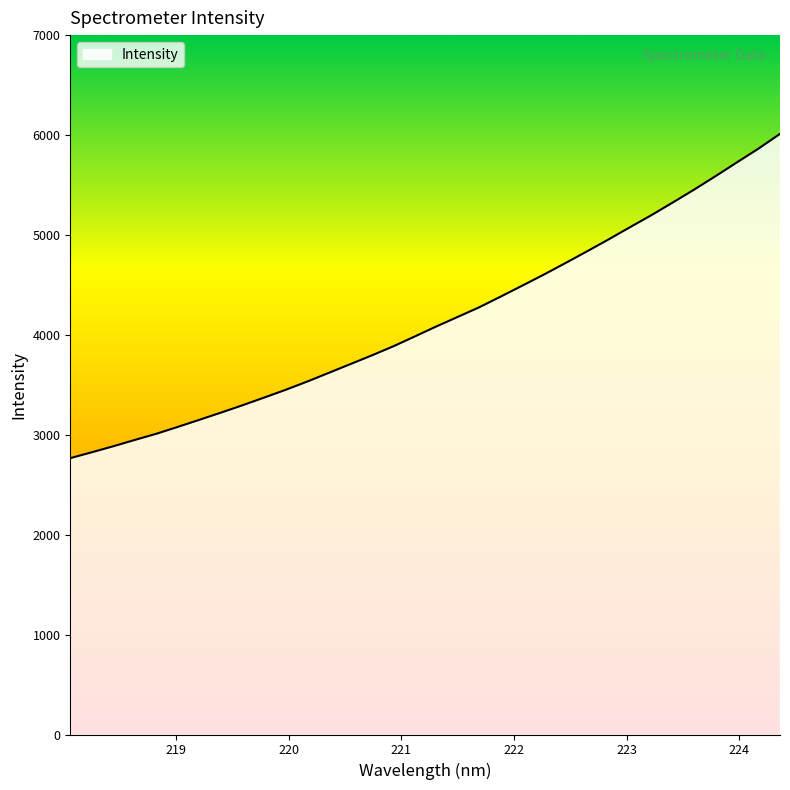

What is the difference between the maximum and minimum values?

3245.5